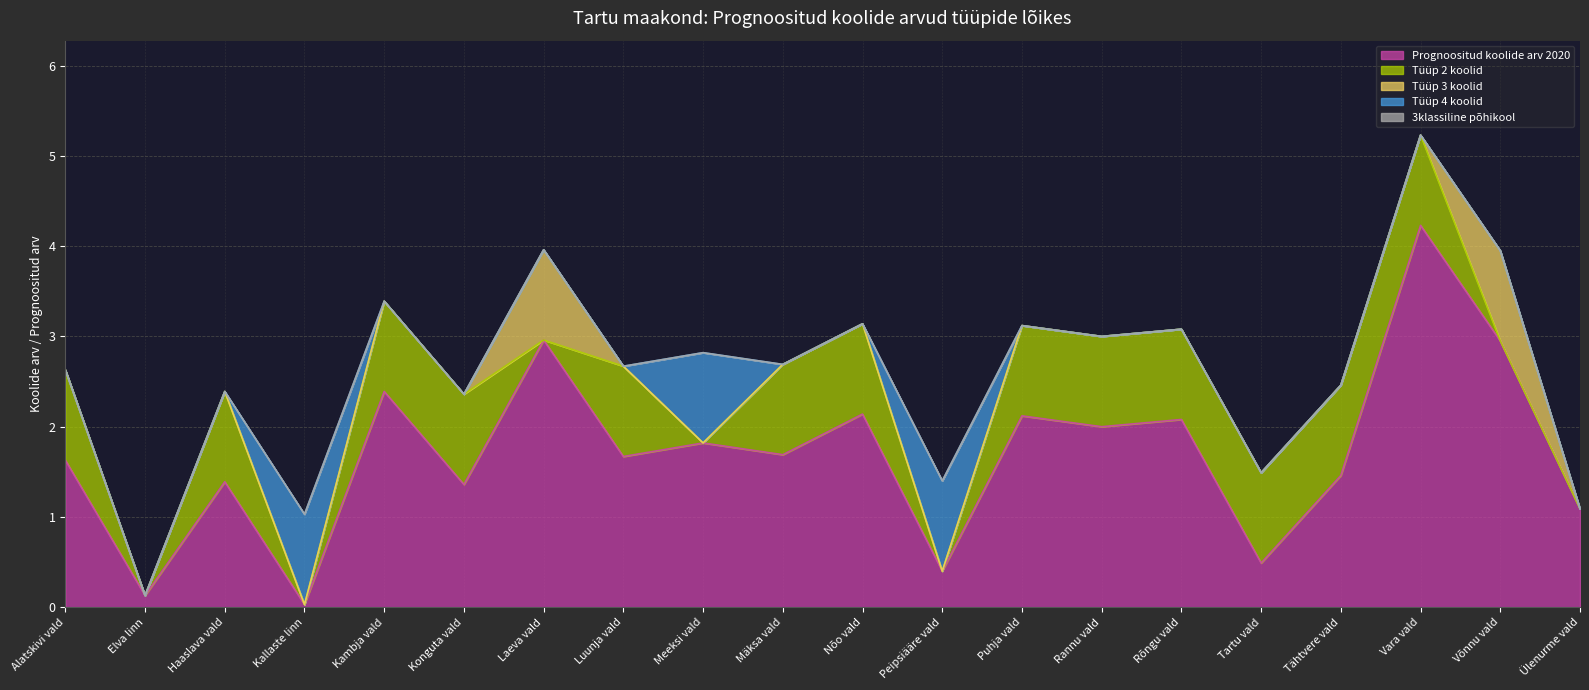

Where is Tüüp 2 koolid nearest to the value 0?

Elva linn